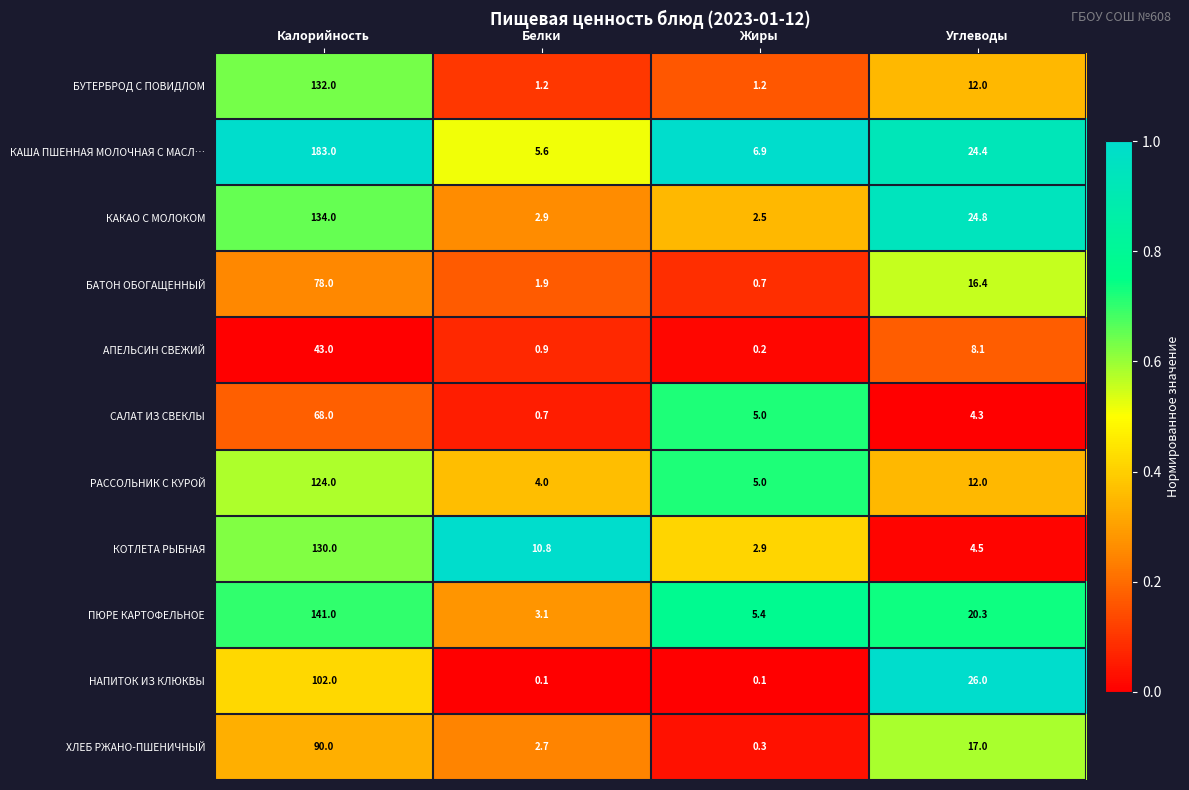

What is the spread (max minus min) of values at Жиры?

6.8